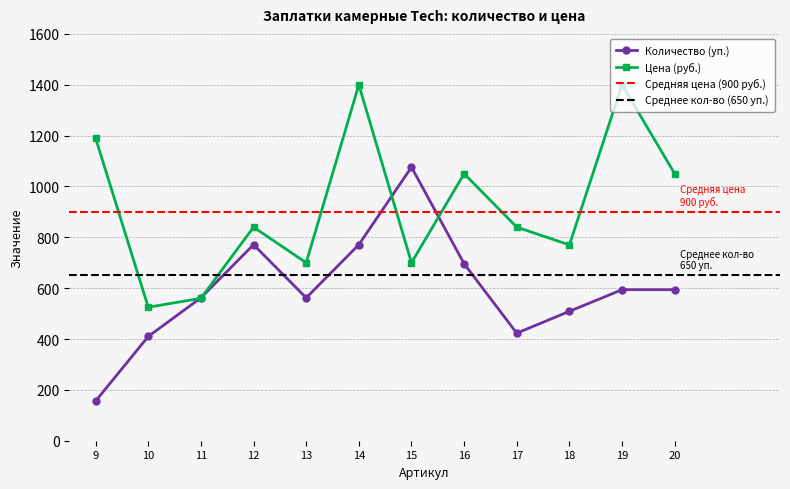

List the series in order of their peak value, highest first.

Цена (руб.), Количество (уп.)